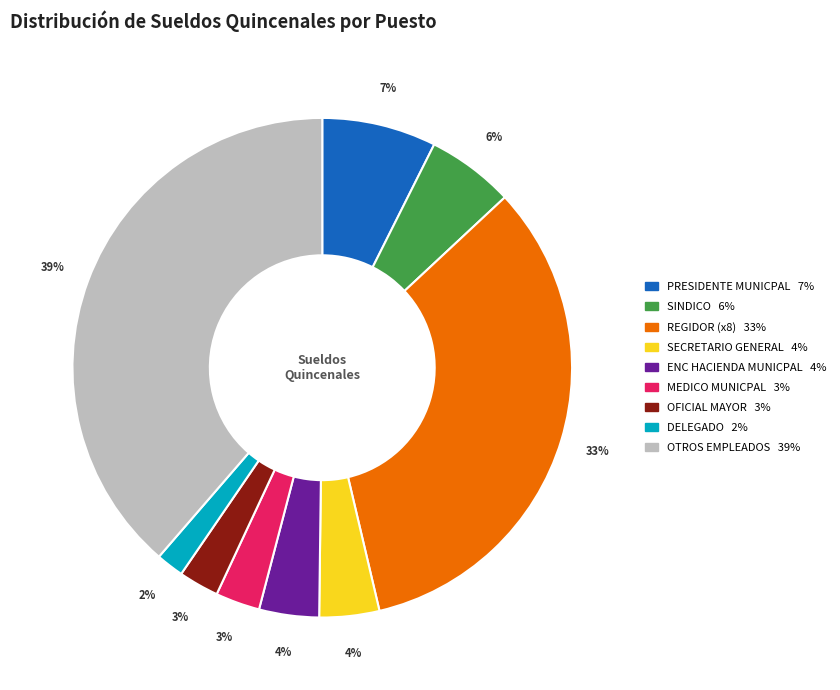

Count the number of slices in the pie.

9